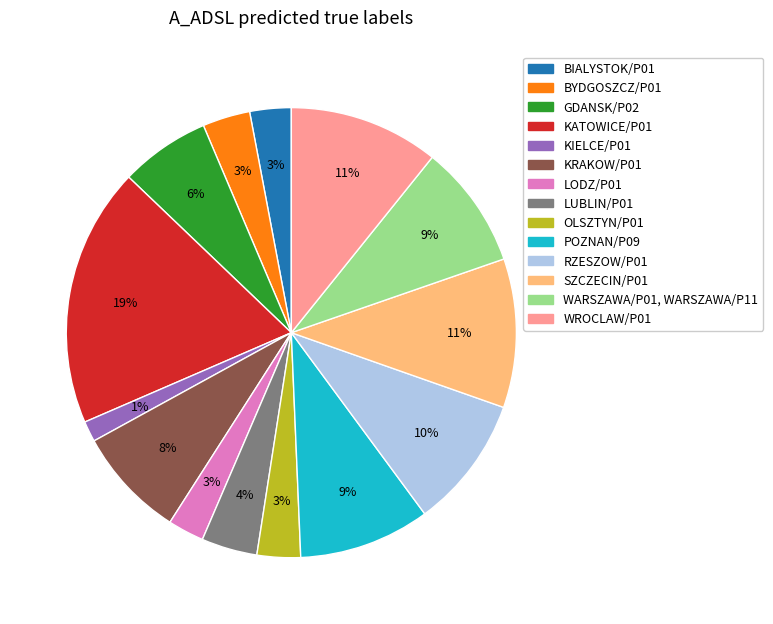

How many segments does this pie chart have?

14